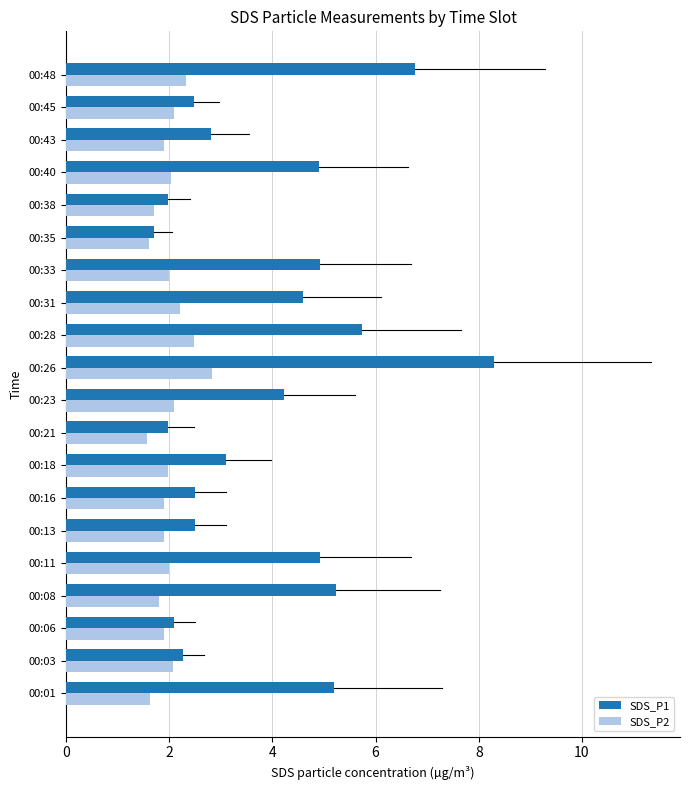

Which label corresponds to the largest value in the chart?

00:26